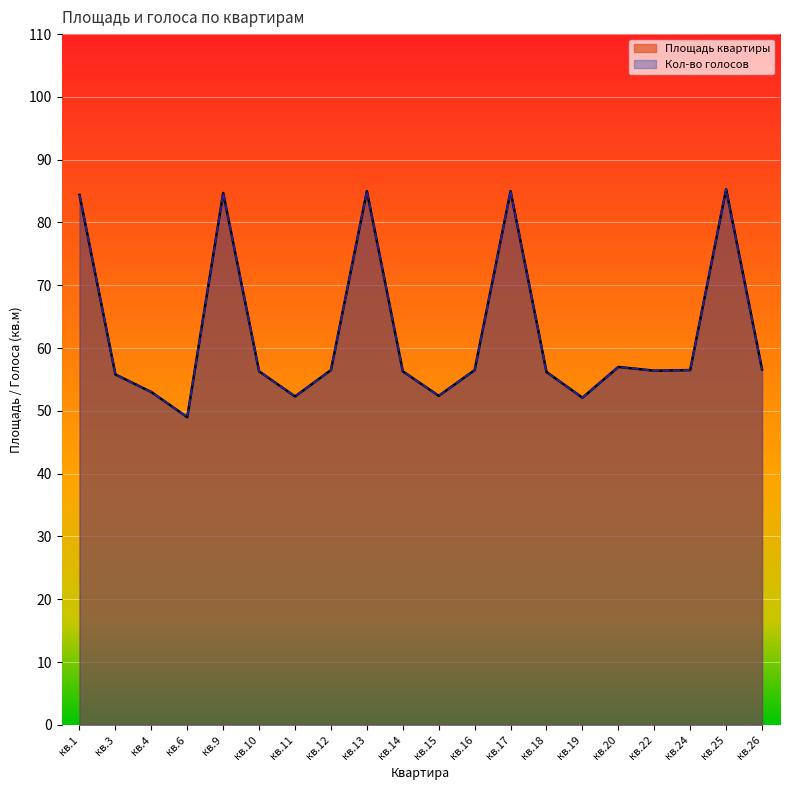

Is it true that Кол-во голосов equals 84.4 at кв.1?

True